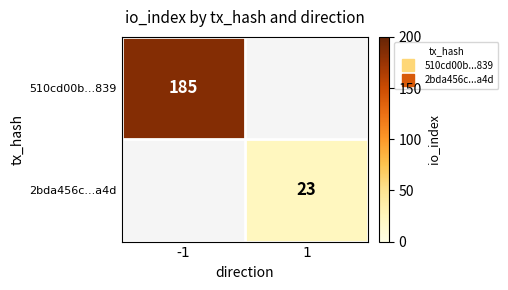

At which label does 510cd00b...839 reach its minimum?

1